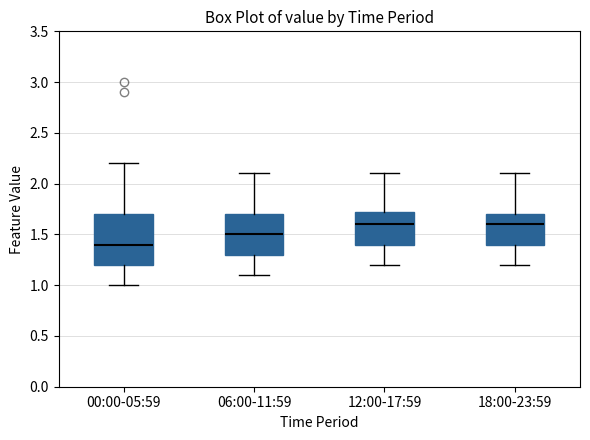

Reading left to right, transcribe this box plot: for each box, give where its median line is, the range the box spans, and where its two whiskers end, as read against the y-axis. The values are not printed on the chart, so give them approximately, as read against the axis.

00:00-05:59: median 1.40, box 1.20 to 1.70, whiskers 1.00 to 2.20
06:00-11:59: median 1.50, box 1.30 to 1.70, whiskers 1.10 to 2.10
12:00-17:59: median 1.60, box 1.40 to 1.75, whiskers 1.20 to 2.10
18:00-23:59: median 1.60, box 1.40 to 1.70, whiskers 1.20 to 2.10